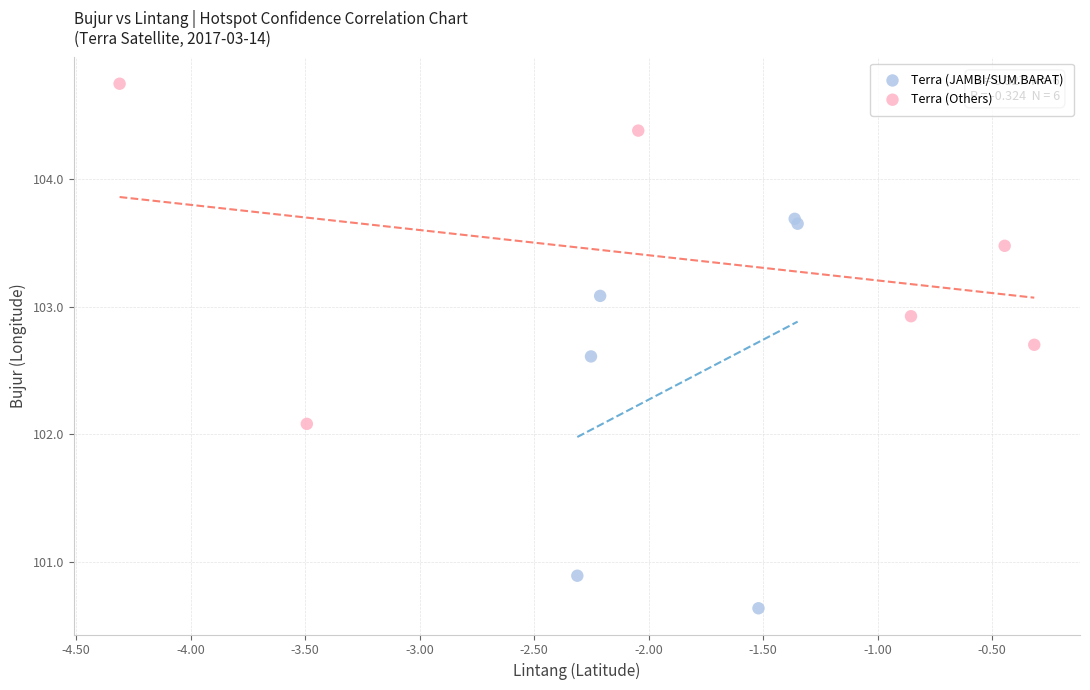

Which series reaches the maximum Y coordinate?

Terra (Others)